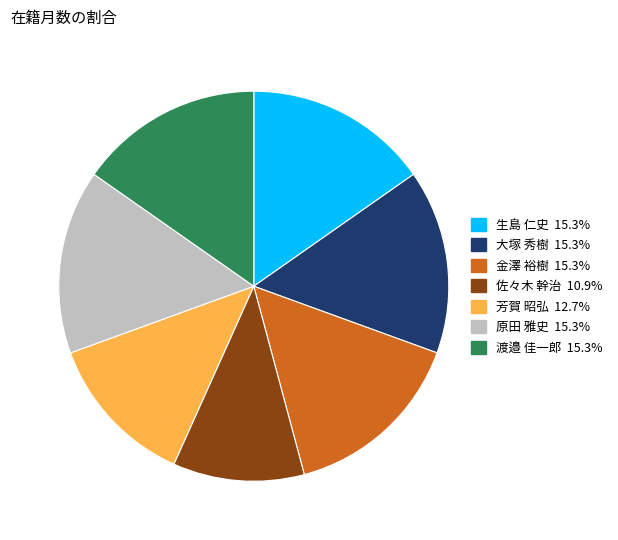

Approximately how many times larger is the value at 芳賀 昭弘 compared to 生島 仁史?

0.8